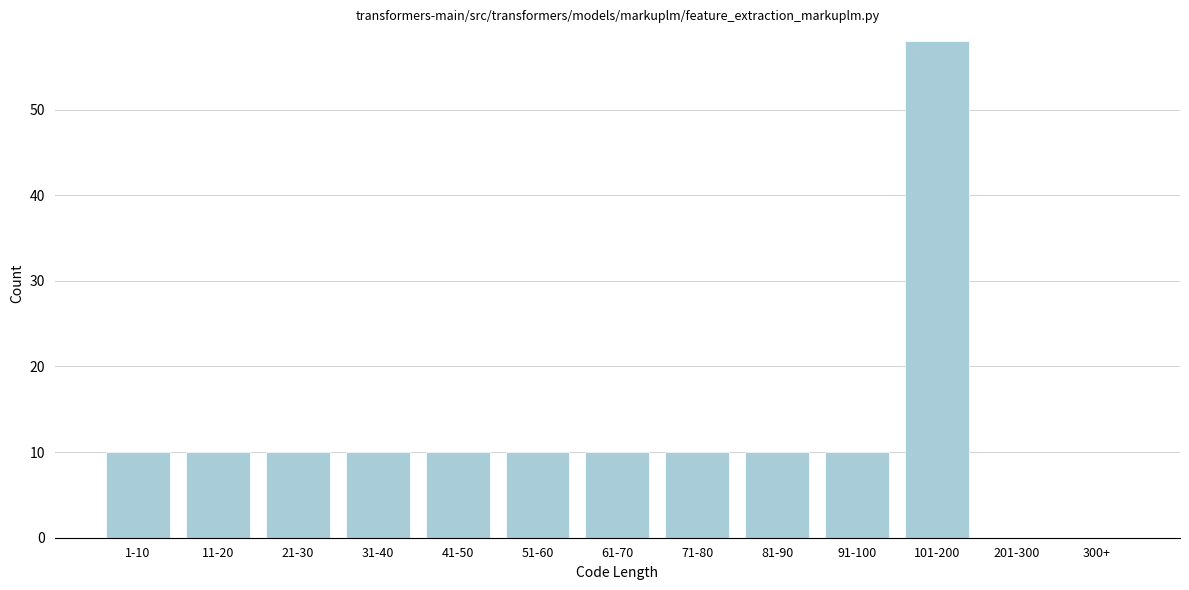

Reading left to right, transcribe all the data shown in this chart.

1-10=10	11-20=10	21-30=10	31-40=10	41-50=10	51-60=10	61-70=10	71-80=10	81-90=10	91-100=10	101-200=58	201-300=0	300+=0